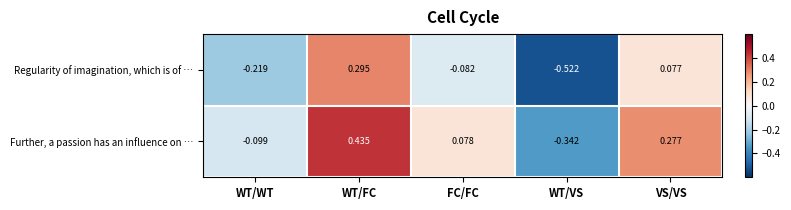

Where does the Further, a passion has an influence on … series first go above 0?

WT/FC